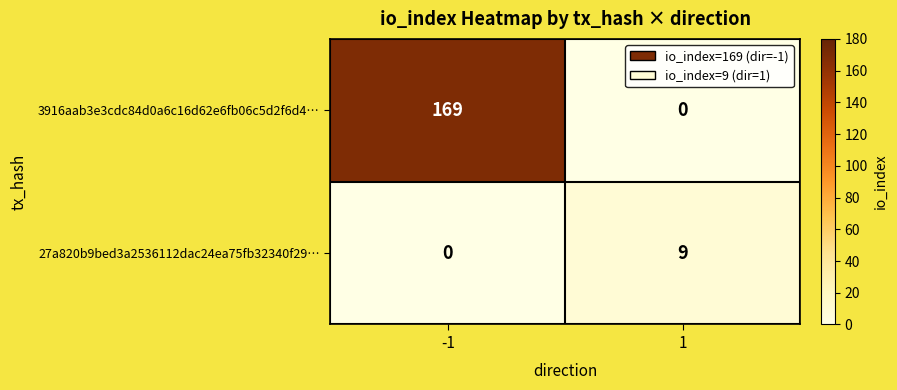

The value of 3916aab3e3cdc84d0a6c16d62e6fb06c5d2f6d4… at 1 is 0. True or false?

True